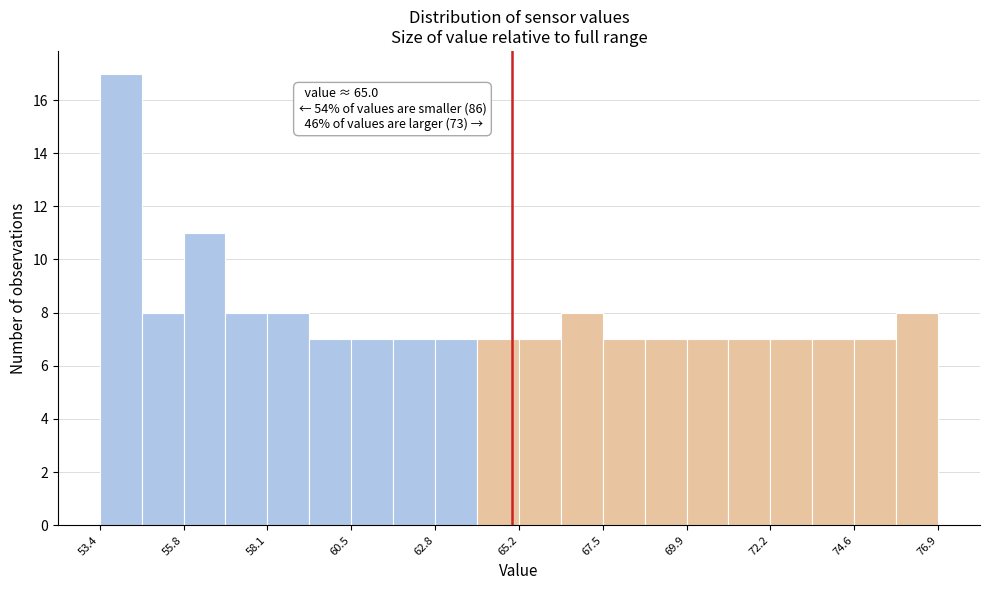

Read against the x-axis, roughly where is the centre of the tallest bar?

54.0